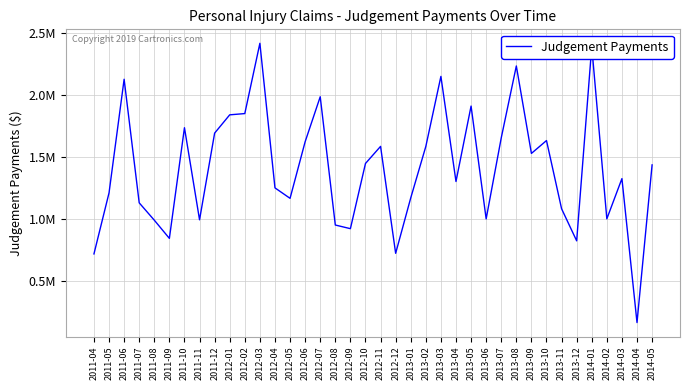

Reading right to left, list all the values displayed in this chart.

2014-05=1432536.2	2014-04=160866.5	2014-03=1321825.1	2014-02=997481.6	2014-01=2387001.9	2013-12=819979.2	2013-11=1078732.4	2013-10=1628771.6	2013-09=1525082.6	2013-08=2230343.0	2013-07=1650365.1	2013-06=997024.7	2013-05=1906890.0	2013-04=1298568.7	2013-03=2146197.6	2013-02=1581205.8	2013-01=1166095.0	2012-12=719487.6	2012-11=1581740.0	2012-10=1444019.6	2012-09=918164.9	2012-08=947556.5	2012-07=1982070.9	2012-06=1619277.8	2012-05=1162779.3	2012-04=1247129.0	2012-03=2413183.8	2012-02=1846390.9	2012-01=1836207.4	2011-12=1688735.3	2011-11=989678.4	2011-10=1732350.7	2011-09=839891.7	2011-08=986646.7	2011-07=1126513.4	2011-06=2123142.7	2011-05=1206823.0	2011-04=714549.3